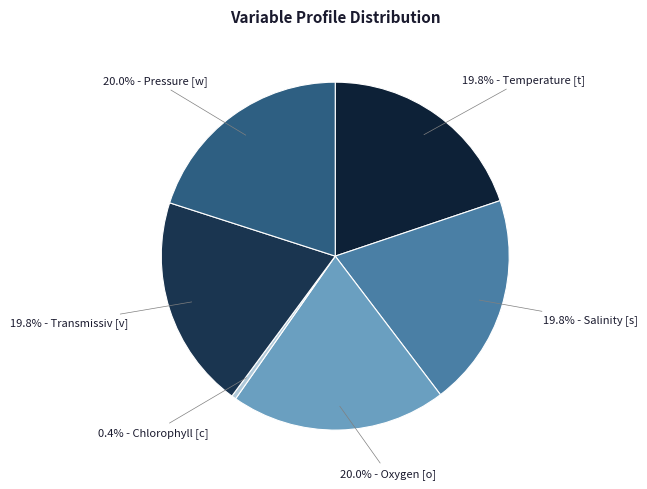

Which slice is the largest?

Oxygen [o]